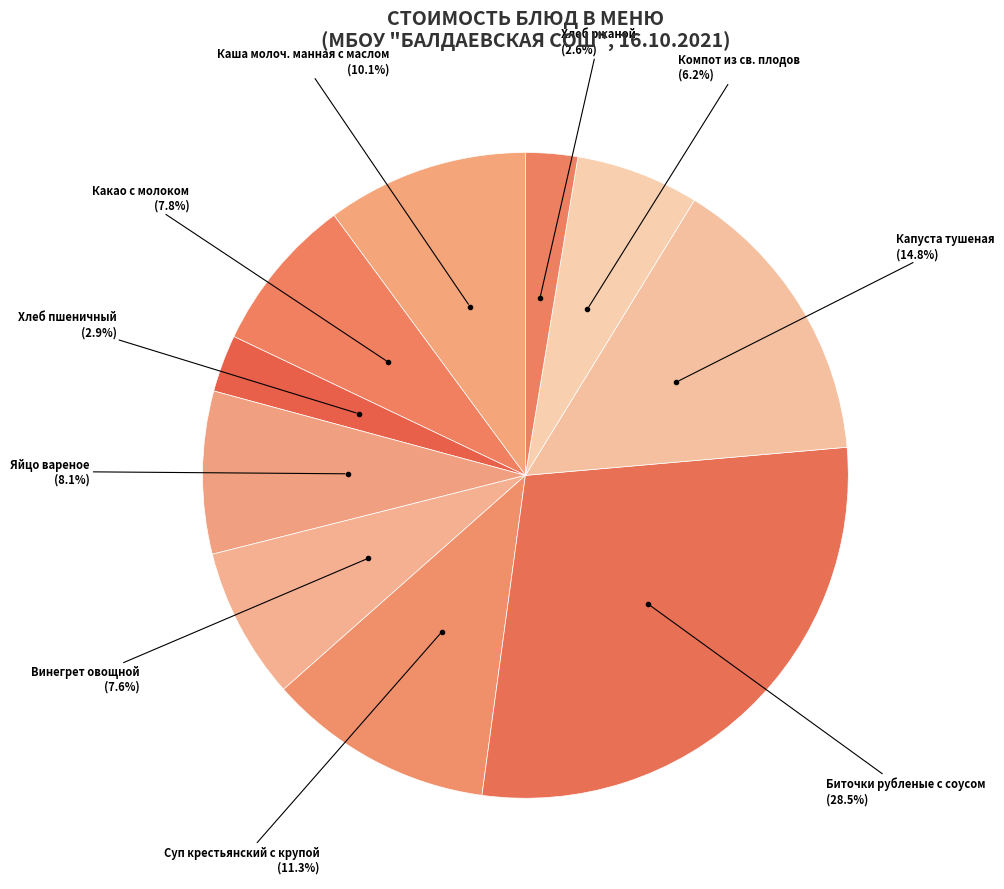

Count the number of slices in the pie.

10